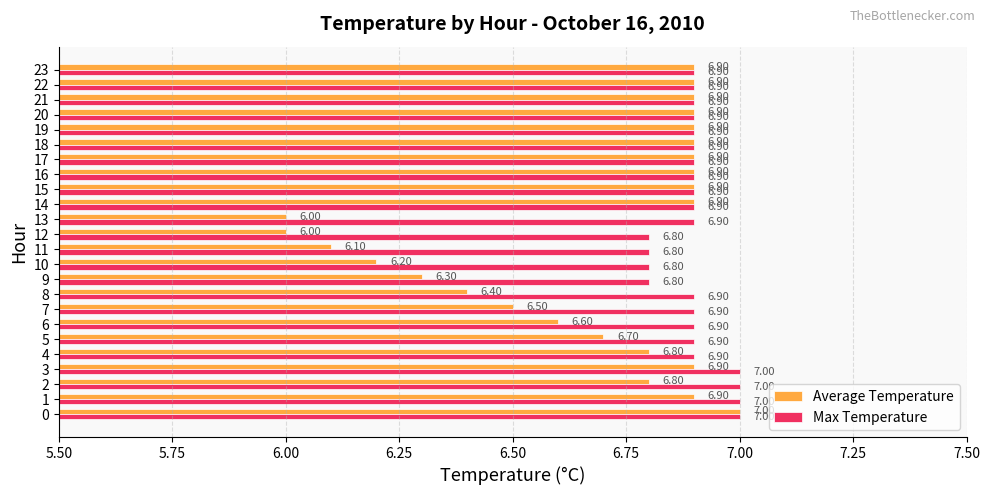

What is the spread (max minus min) of values at 9?

0.5